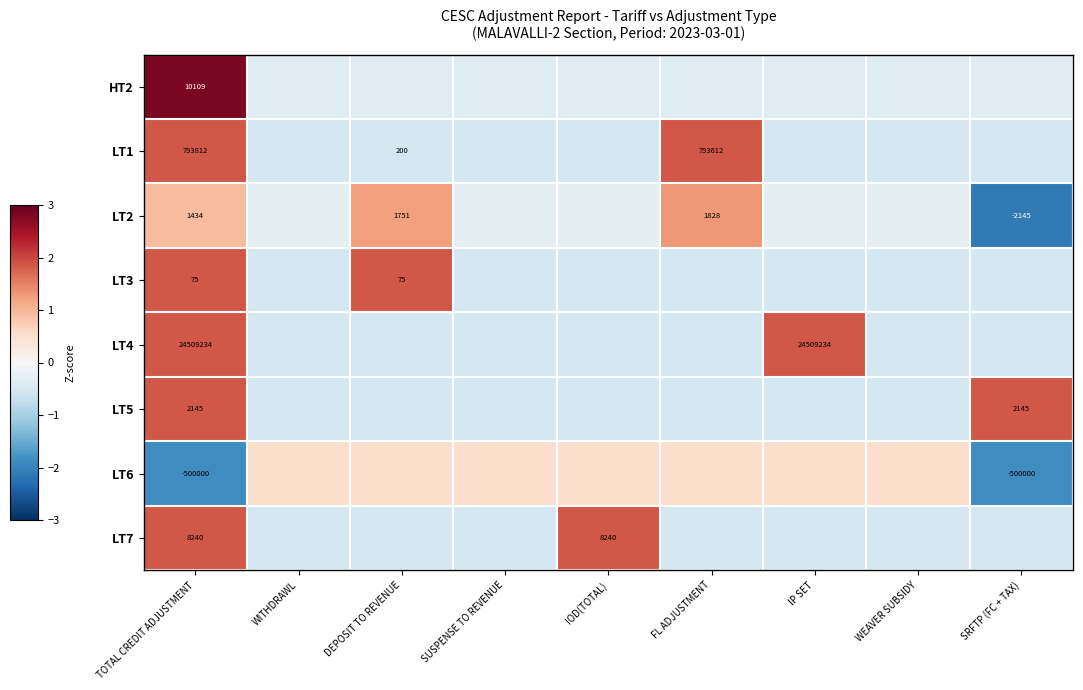

Which label corresponds to the largest value in the chart?

TOTAL CREDIT ADJUSTMENT